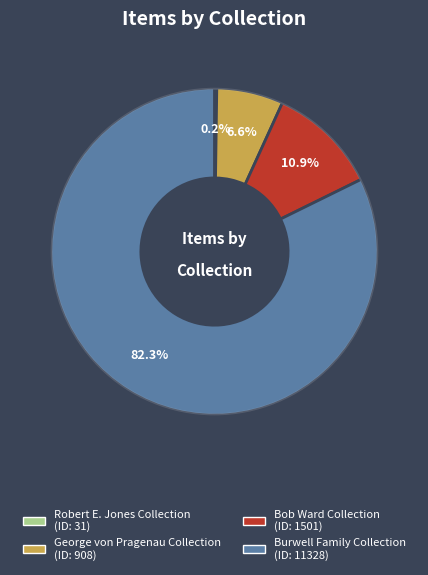

To the nearest percent, what percentage of the pie is Bob Ward Collection?

11%